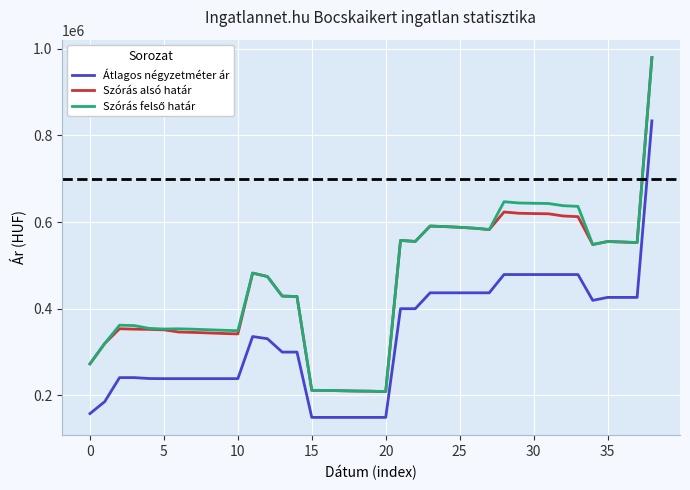

What is the greatest value displayed?

979235